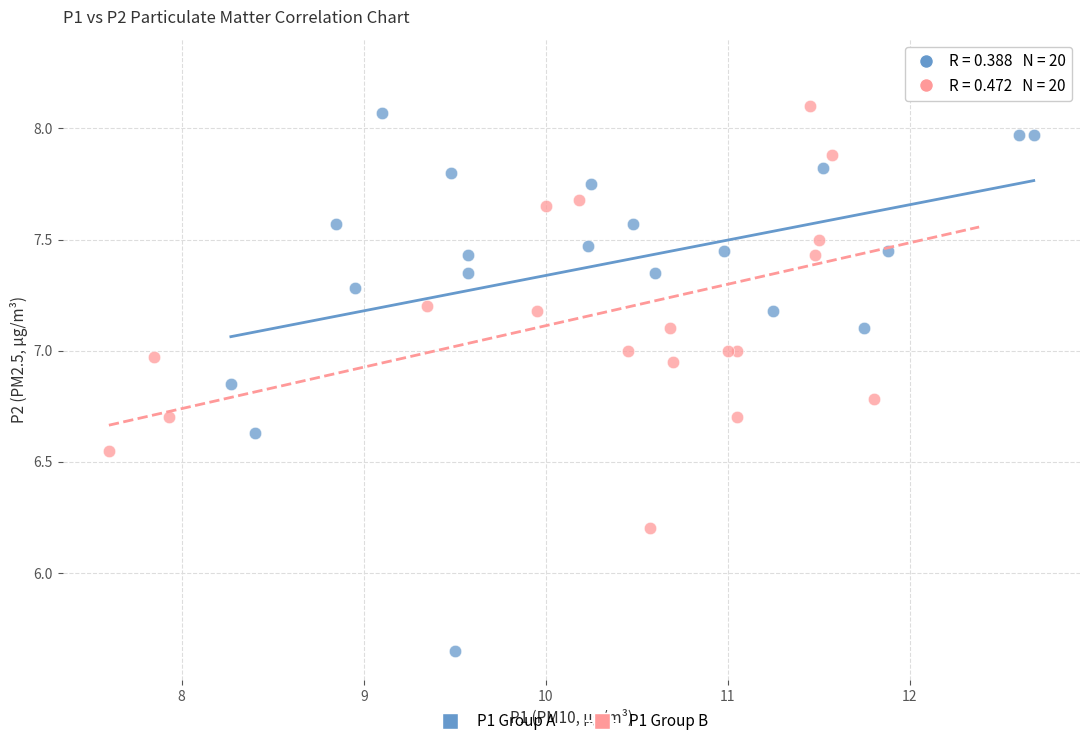

Which series reaches the maximum Y coordinate?

P1 Group B